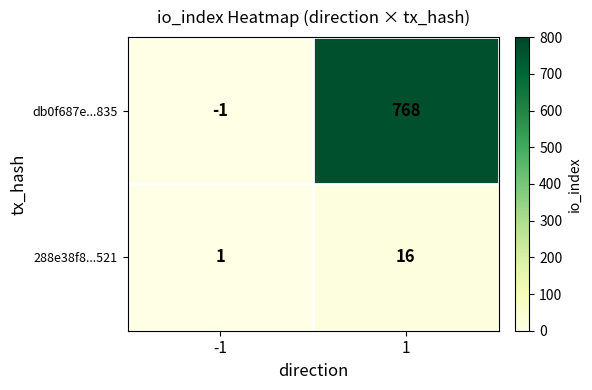

List the labels in order of 288e38f8...521 value, smallest first.

-1, 1